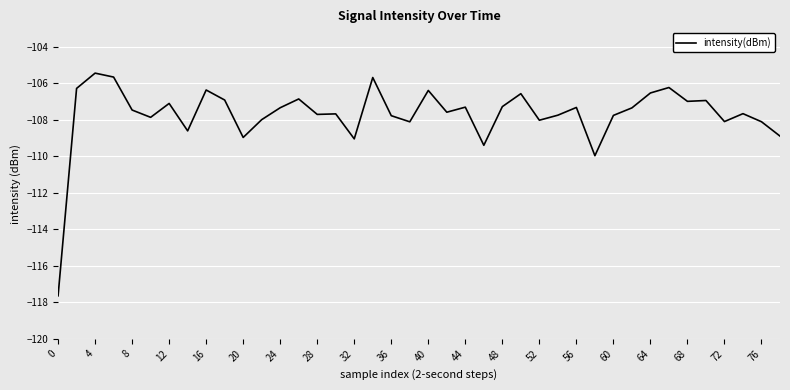

What is the difference between the maximum and minimum values?

12.2